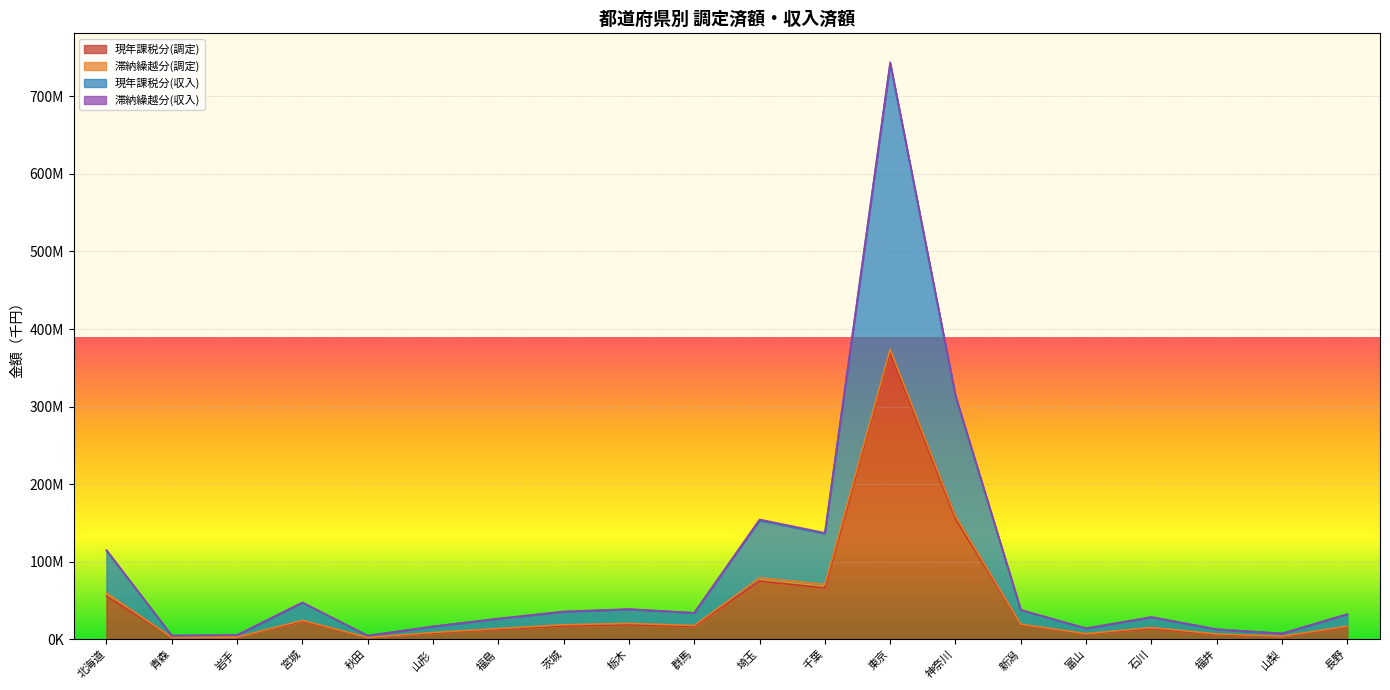

Rank the categories by 現年課税分(収入) value from highest to lowest.

東京, 神奈川, 埼玉, 千葉, 北海道, 宮城, 栃木, 新潟, 茨城, 群馬, 長野, 石川, 福島, 山形, 富山, 福井, 山梨, 岩手, 青森, 秋田